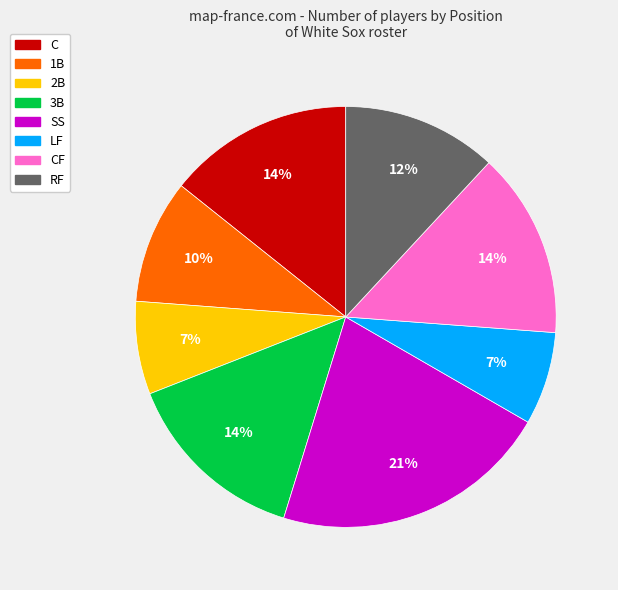

To the nearest percent, what is the average slice percentage?

12%